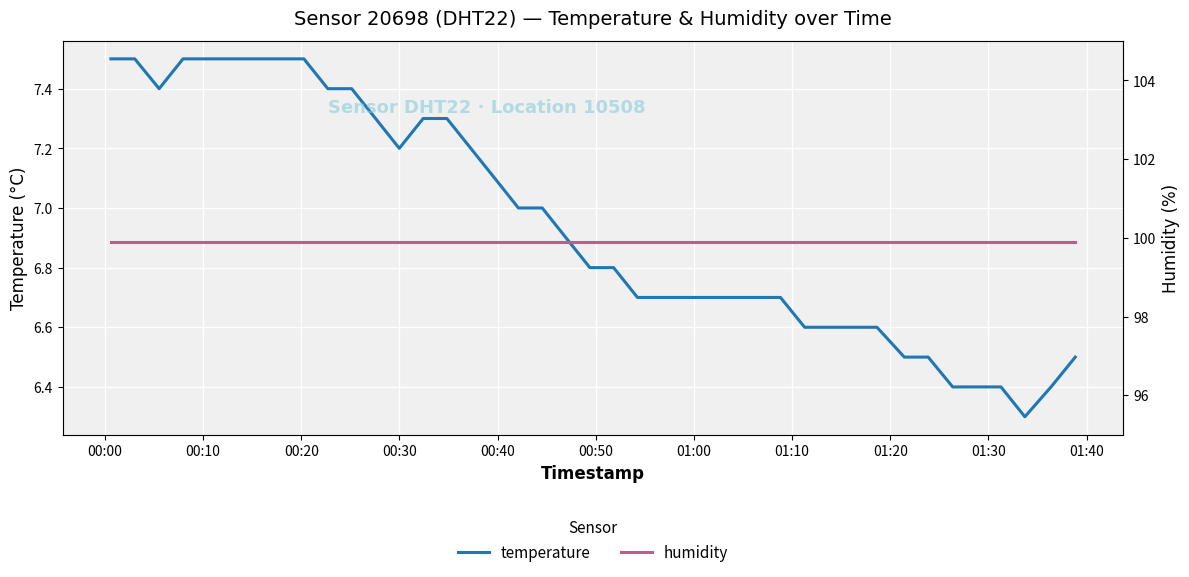

What is the lowest value of the humidity series?

99.9